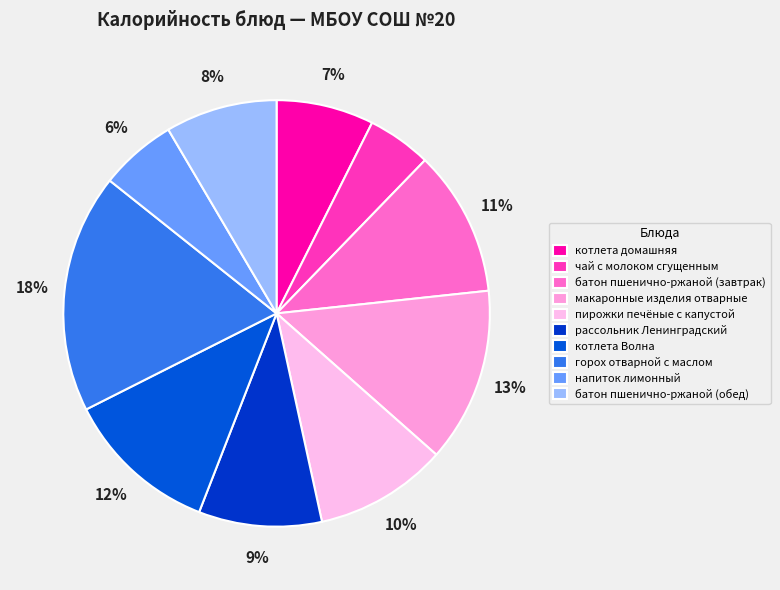

Combined, do батон пшенично-ржаной (обед) and рассольник Ленинградский account for over 50%?

No